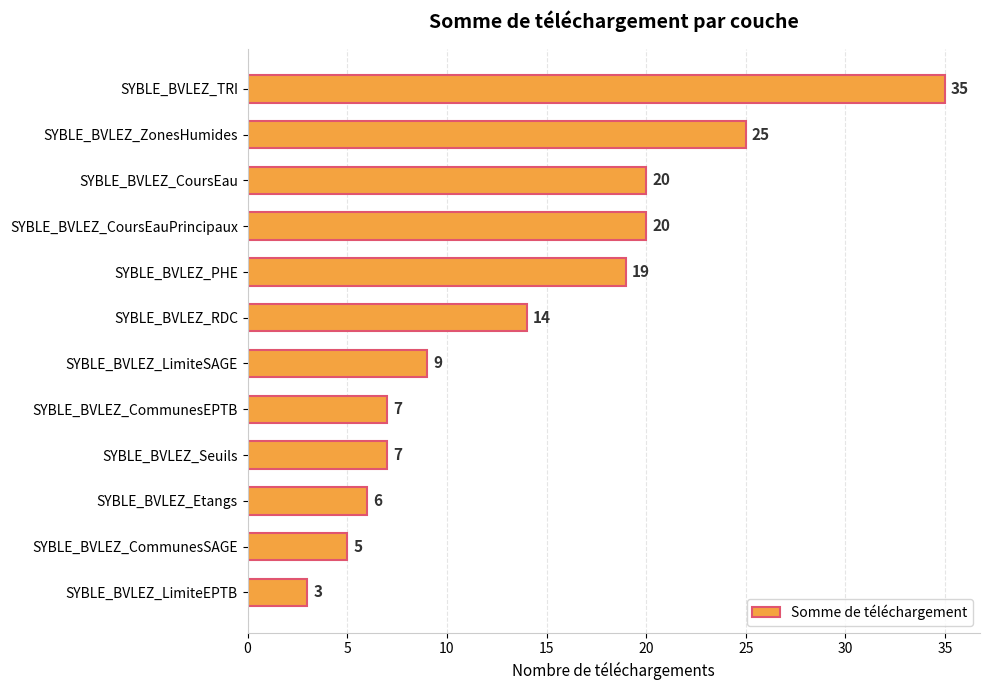

At which label is the value closest to 19?

SYBLE_BVLEZ_PHE